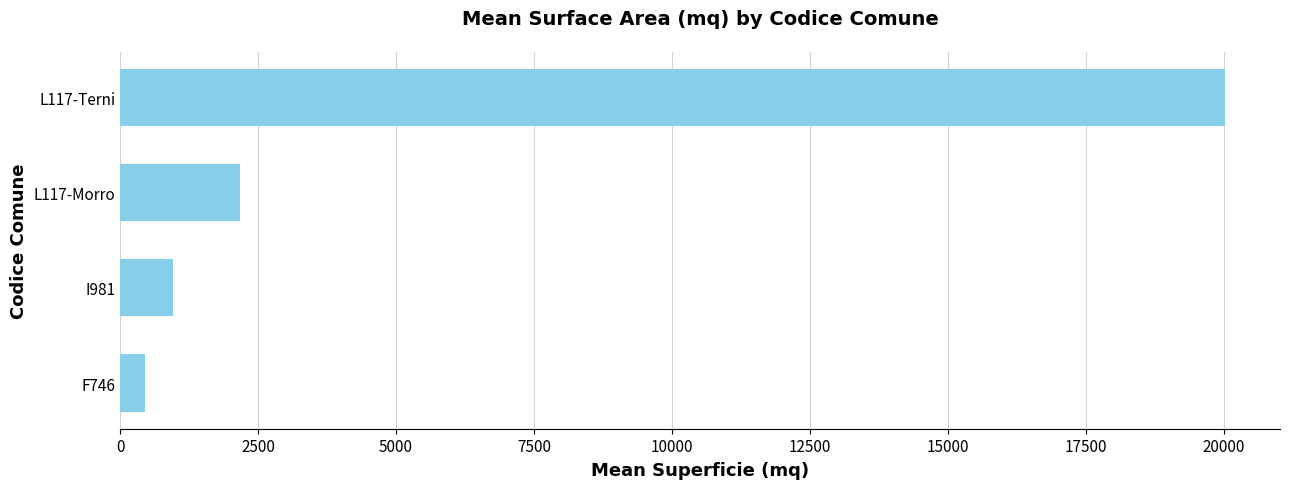

What is the change in value from F746 to L117-Morro?

+1727.6